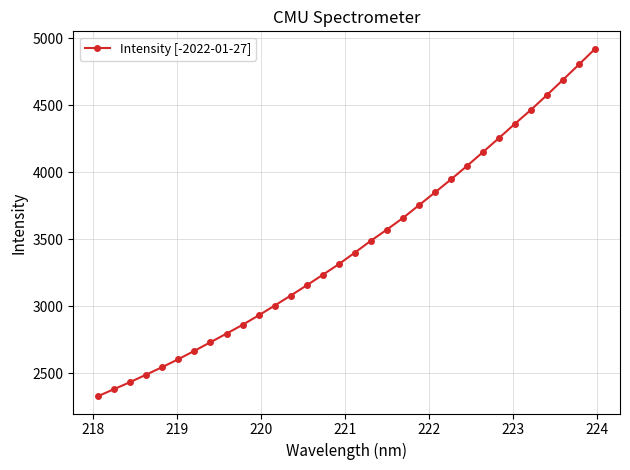

True or false: there are more than 1 points higher than both neighbors.

False